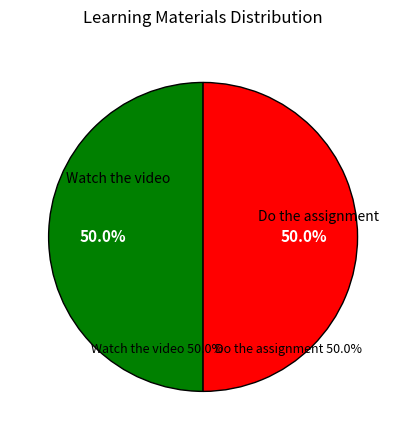

To the nearest percent, what is the average slice percentage?

50%